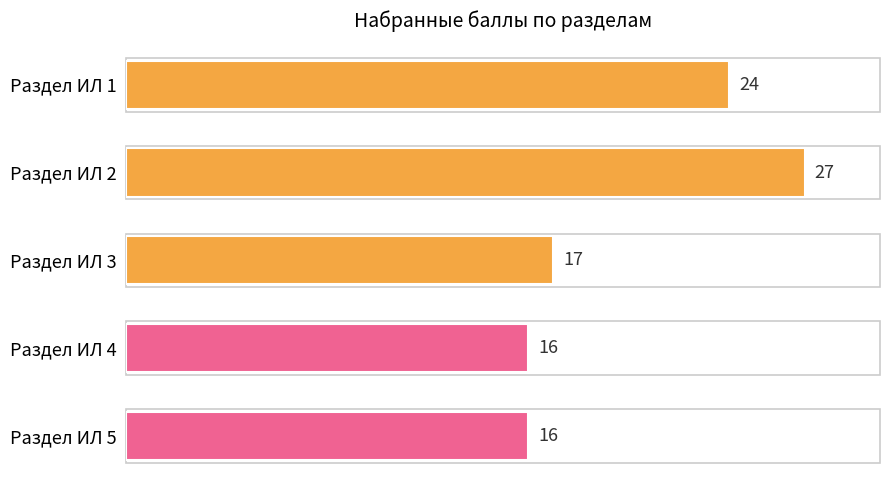

What is the average value?

20